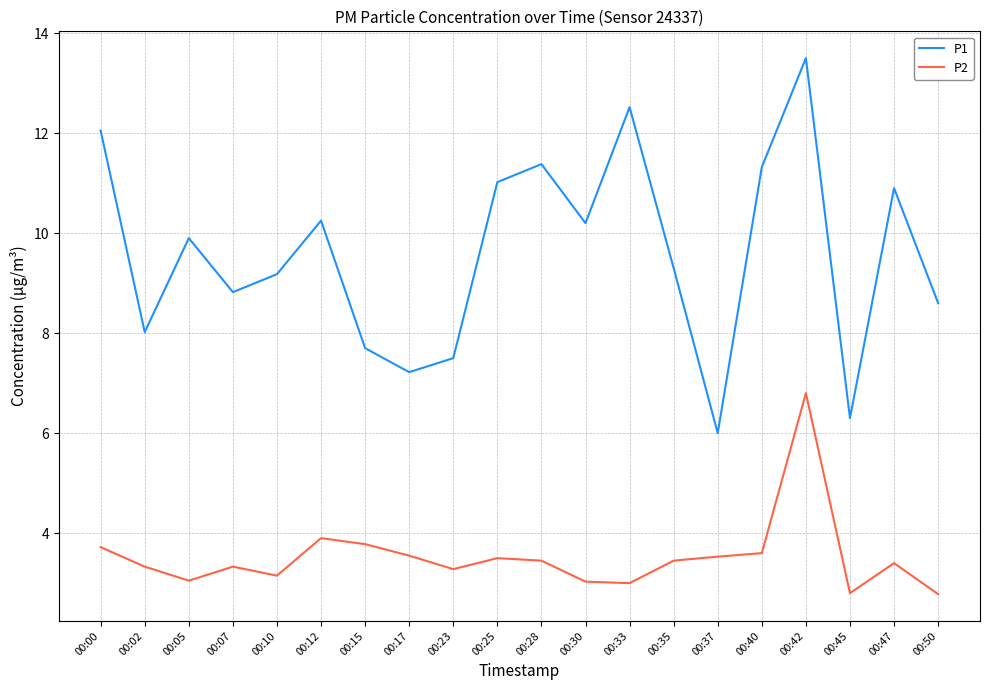

At which category does P1 reach its first local valley?

00:02